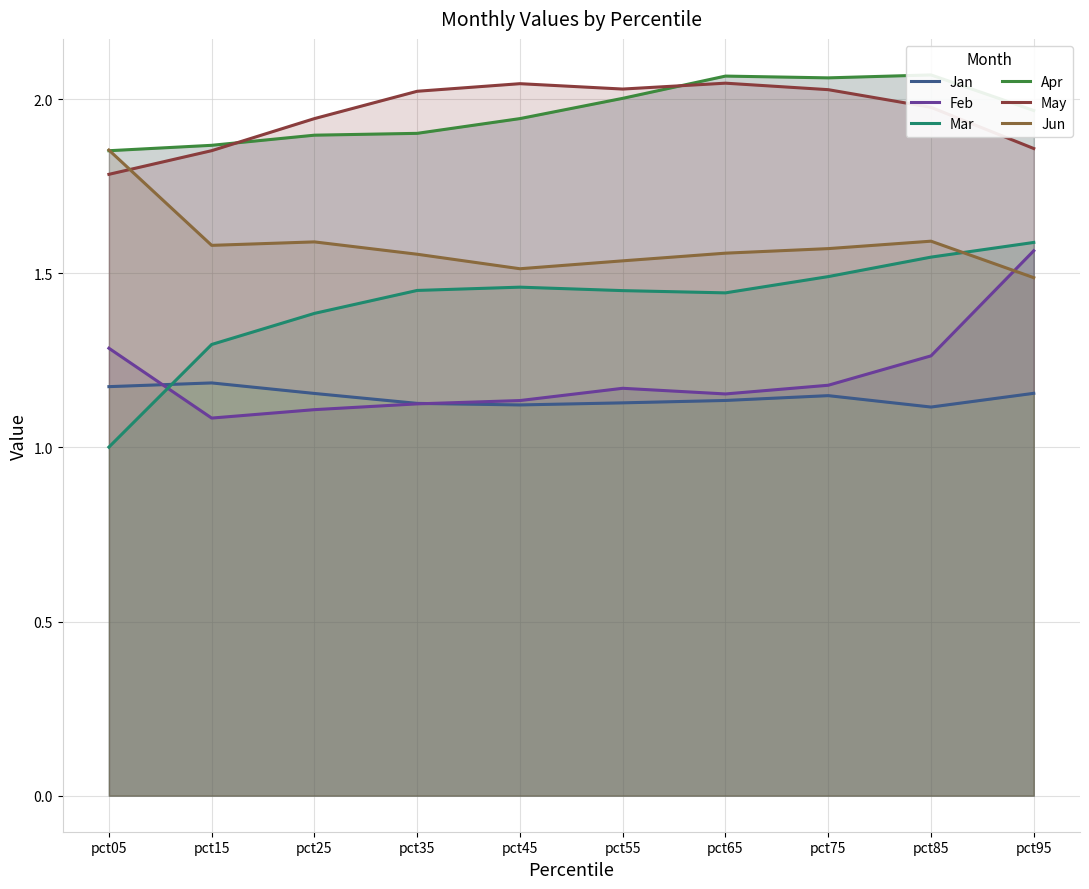

What is the sum of all Apr values?

19.6